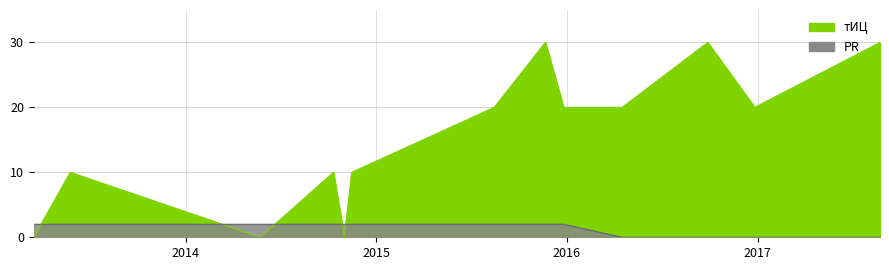

Between 2014-11-01 and 2014-11-15, which is larger?

2014-11-15